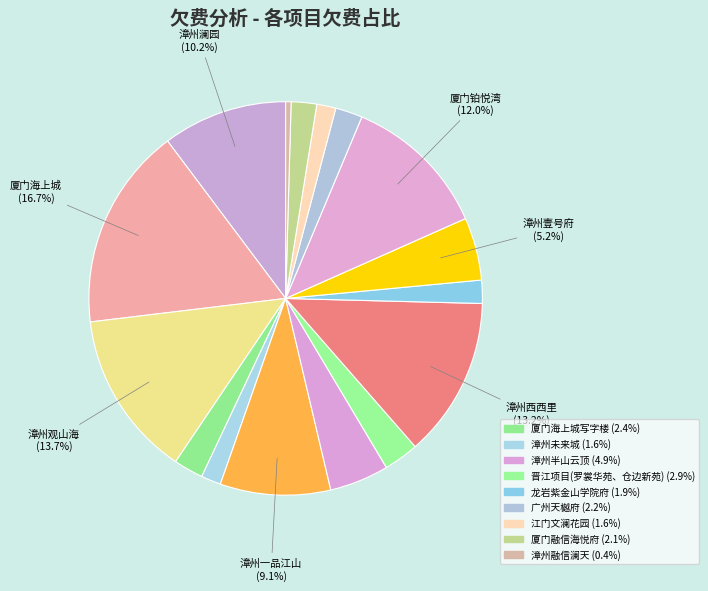

What is the largest slice in the pie chart?

厦门海上城